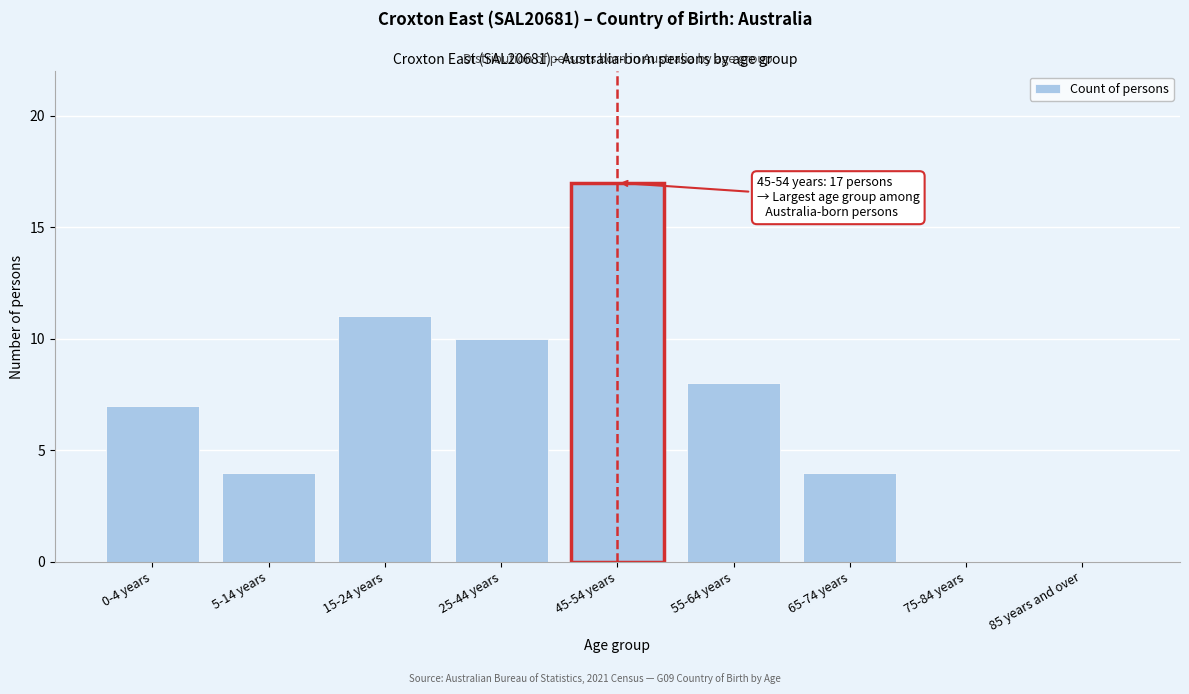

Reading right to left, extract all data points from this chart.

85 years and over=0	75-84 years=0	65-74 years=4	55-64 years=8	45-54 years=17	25-44 years=10	15-24 years=11	5-14 years=4	0-4 years=7